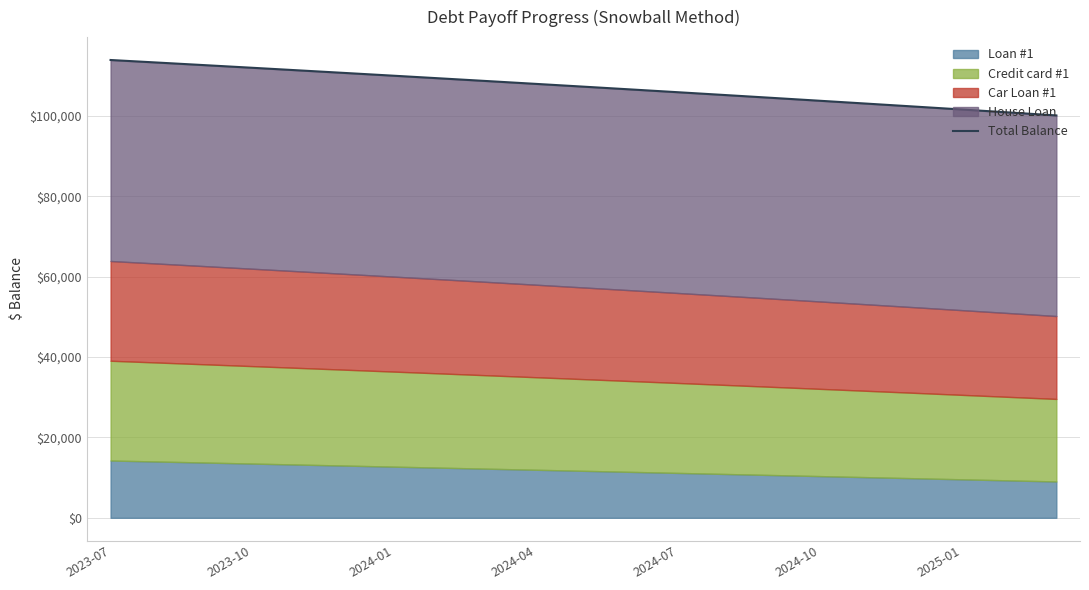

How many data points are less than 107236?

10